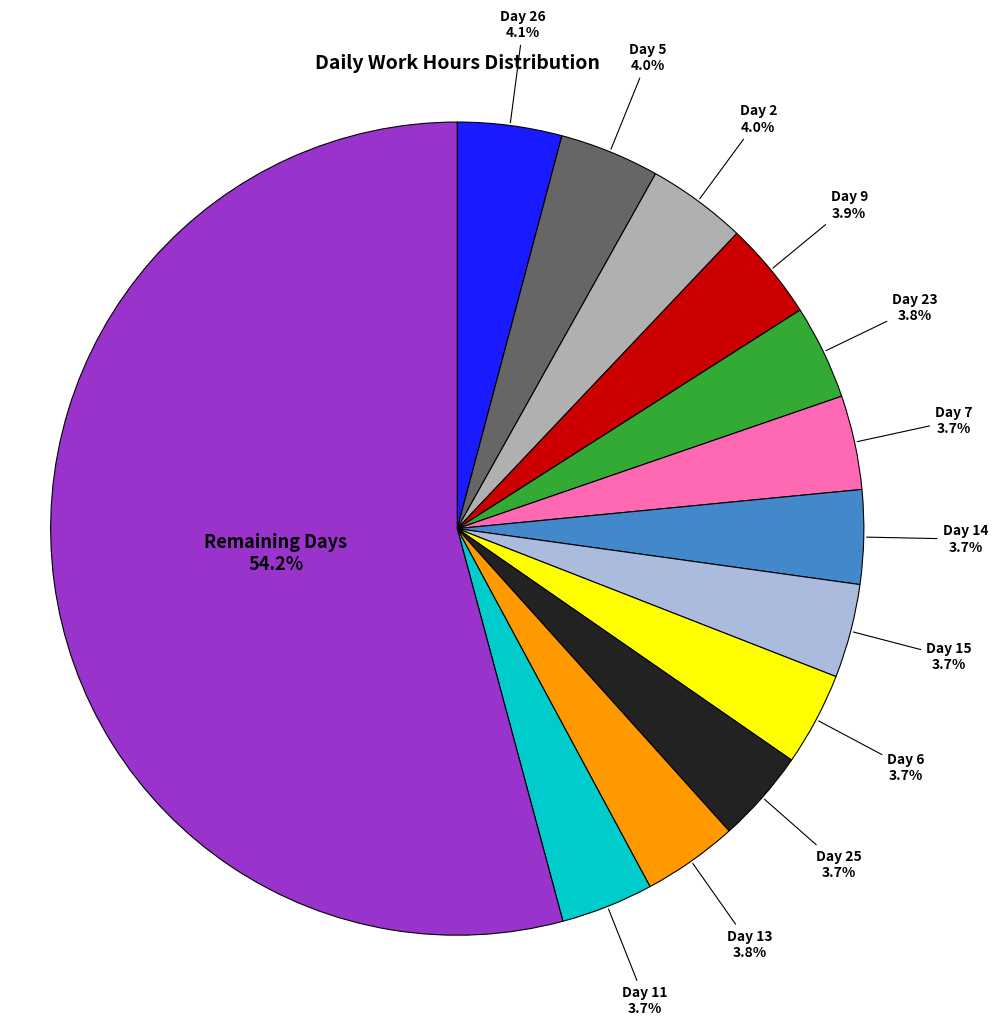

How many segments does this pie chart have?

13